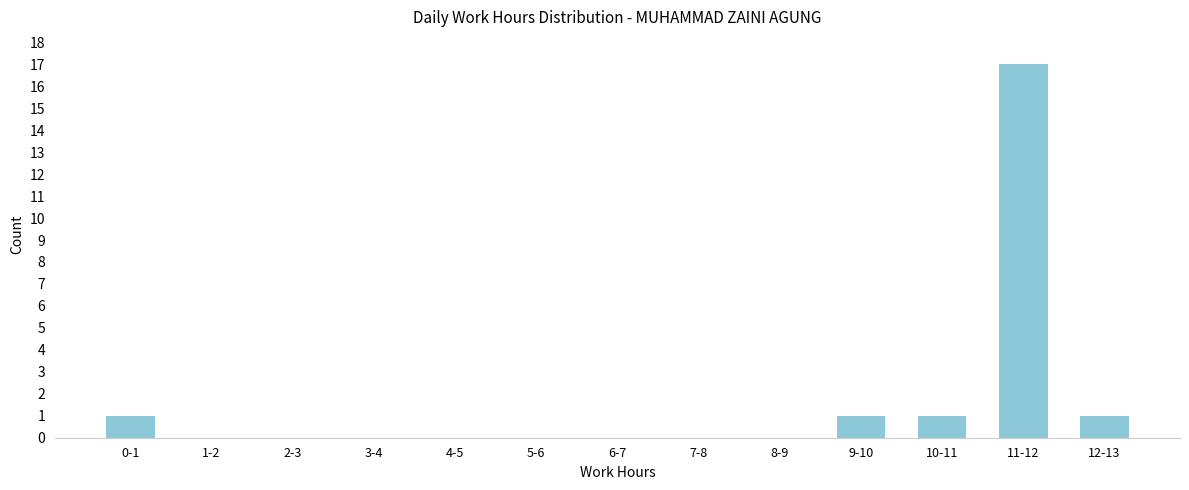

Reading right to left, transcribe all the data shown in this chart.

12-13=1	11-12=17	10-11=1	9-10=1	8-9=0	7-8=0	6-7=0	5-6=0	4-5=0	3-4=0	2-3=0	1-2=0	0-1=1